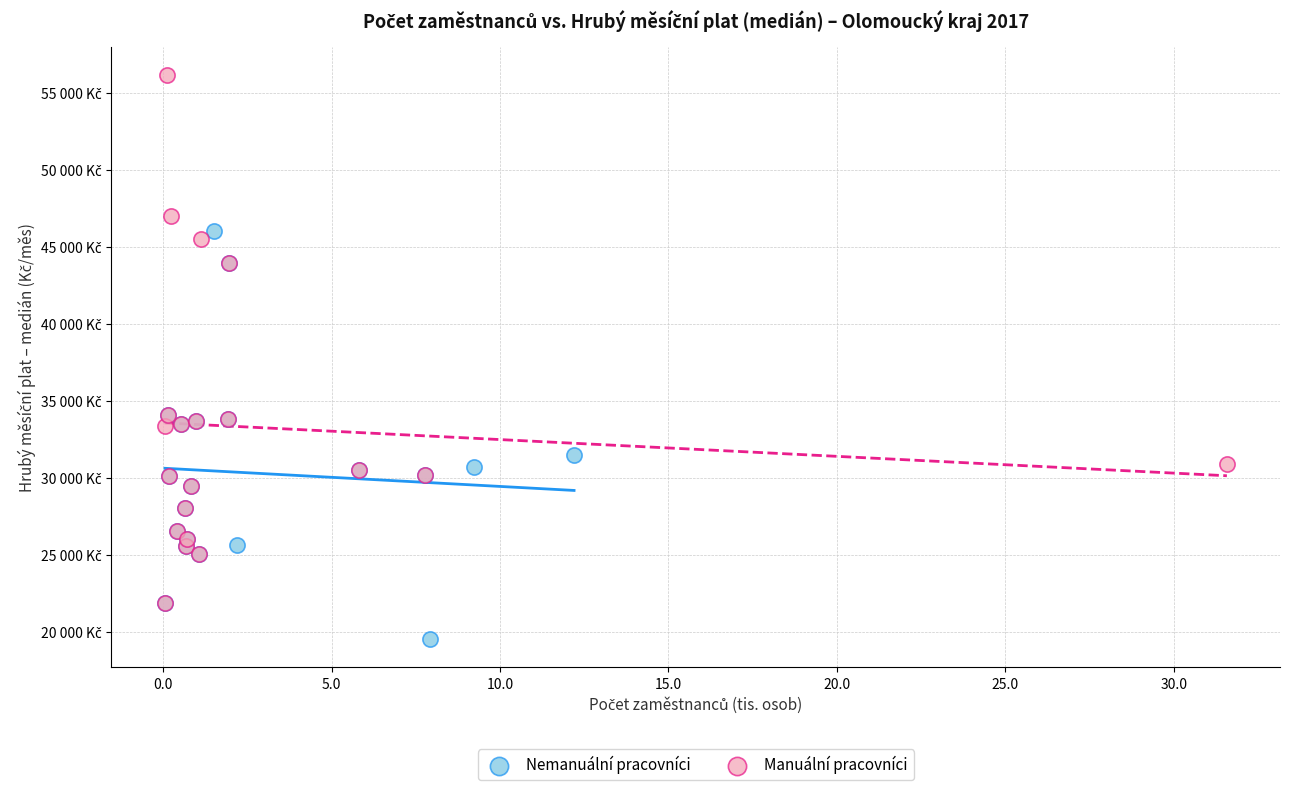

What are all the series names shown in the legend?

Nemanuální pracovníci, Manuální pracovníci